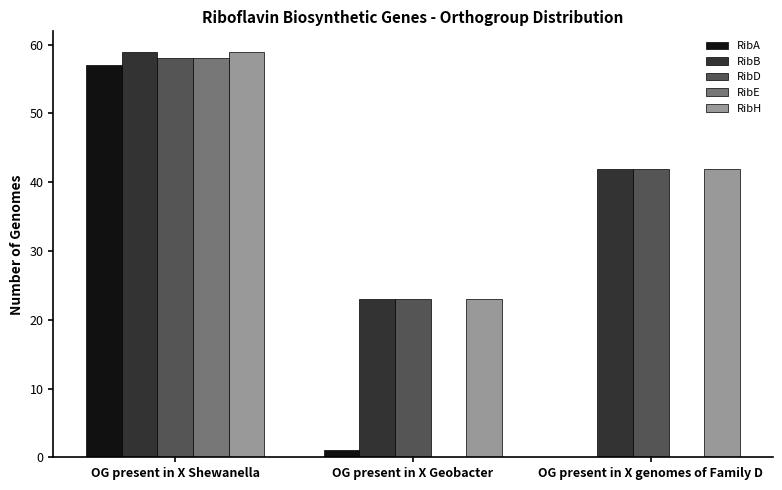

At which category is the sum across all series the highest?

OG present in X Shewanella